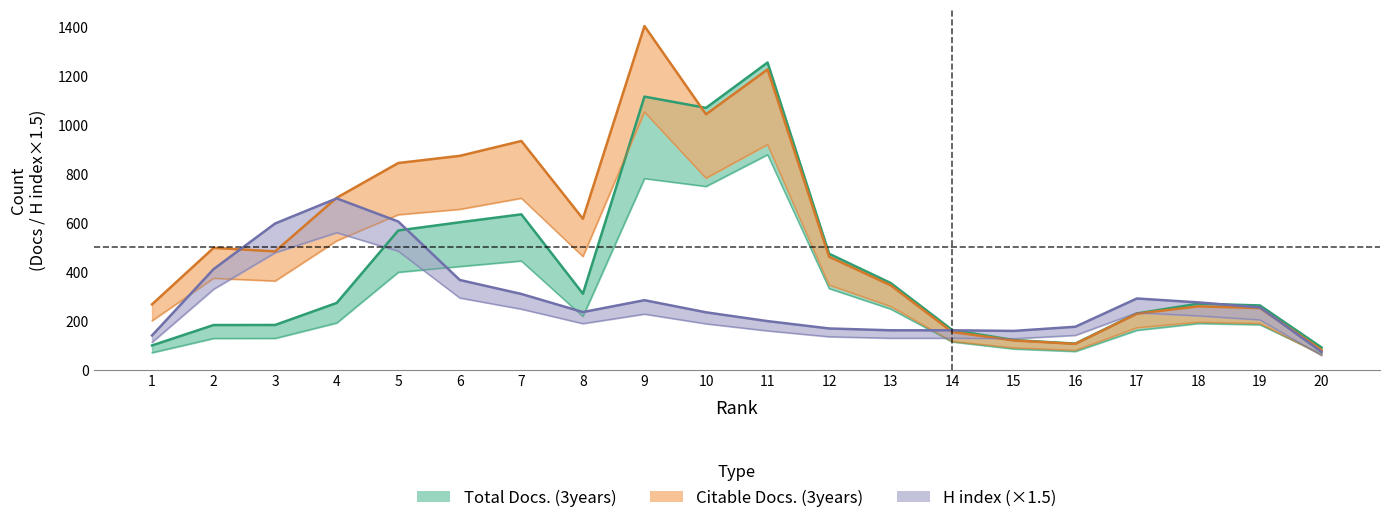

How many categories are shown in the chart?

20